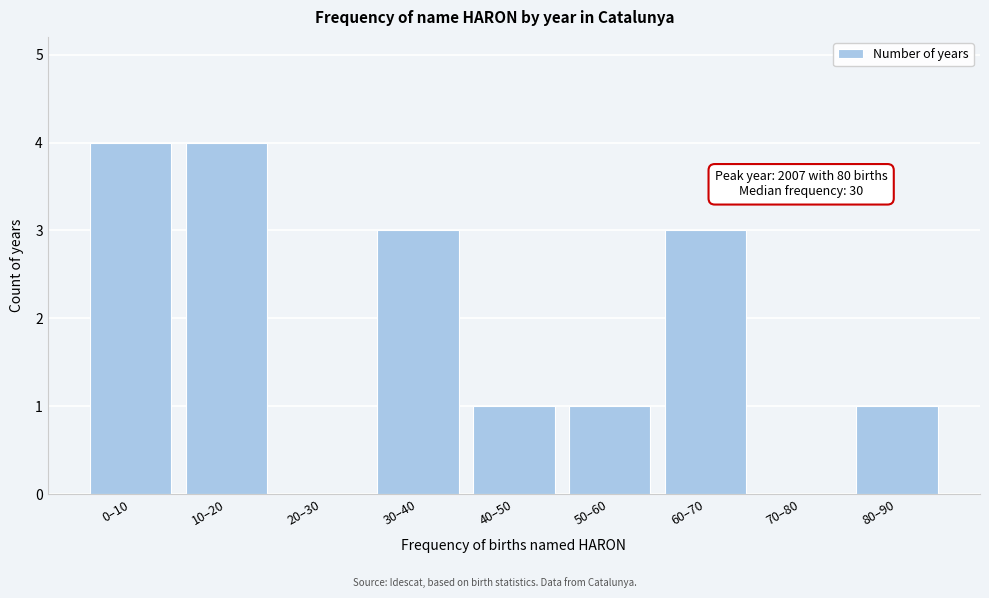

Reading left to right, list all the values displayed in this chart.

0–10=4	10–20=4	20–30=0	30–40=3	40–50=1	50–60=1	60–70=3	70–80=0	80–90=1